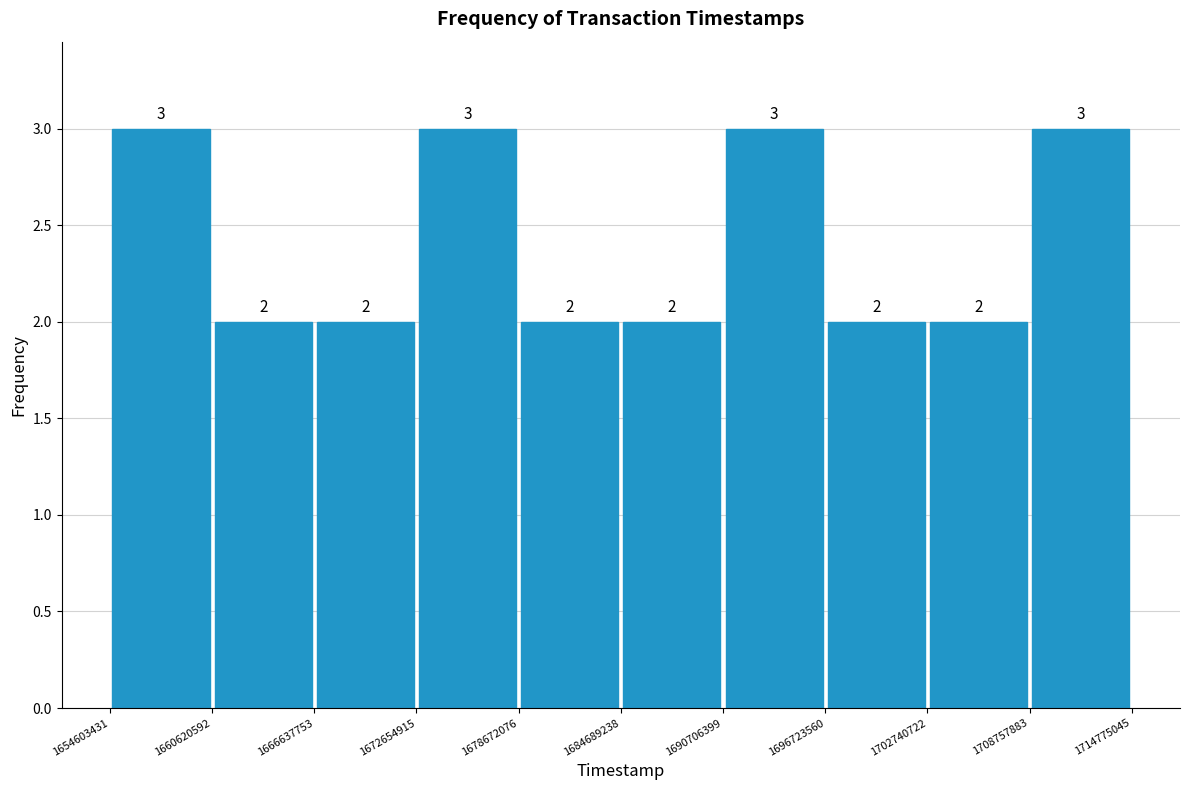

What is the height of the bar covering 1702740722 to 1708757883 on the x-axis?

2